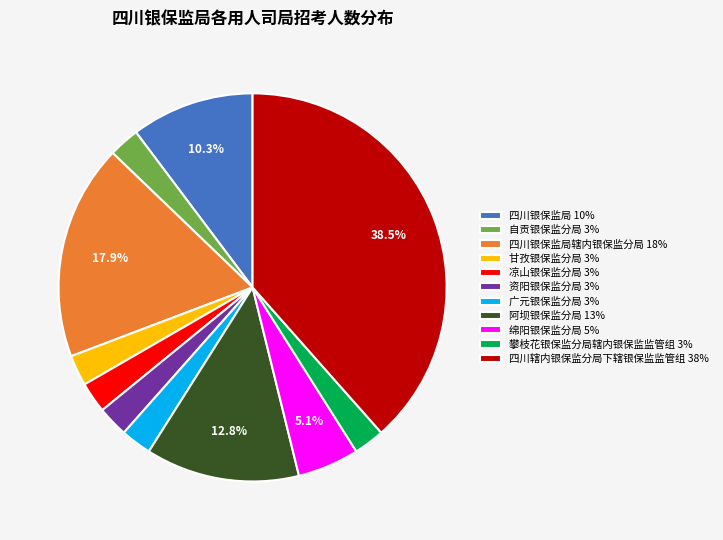

Does any single category account for the majority?

No